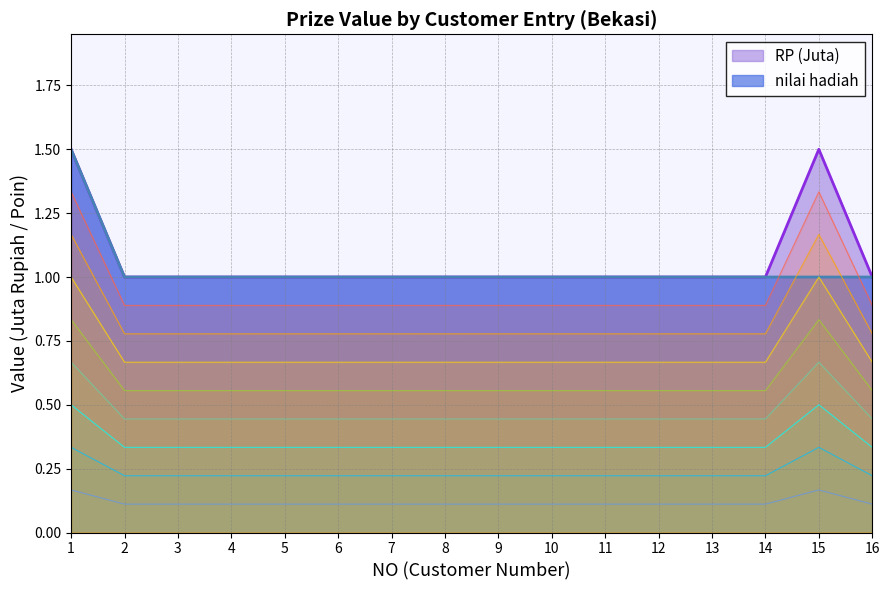

How many nilai hadiah values are between 1 and 2?

16